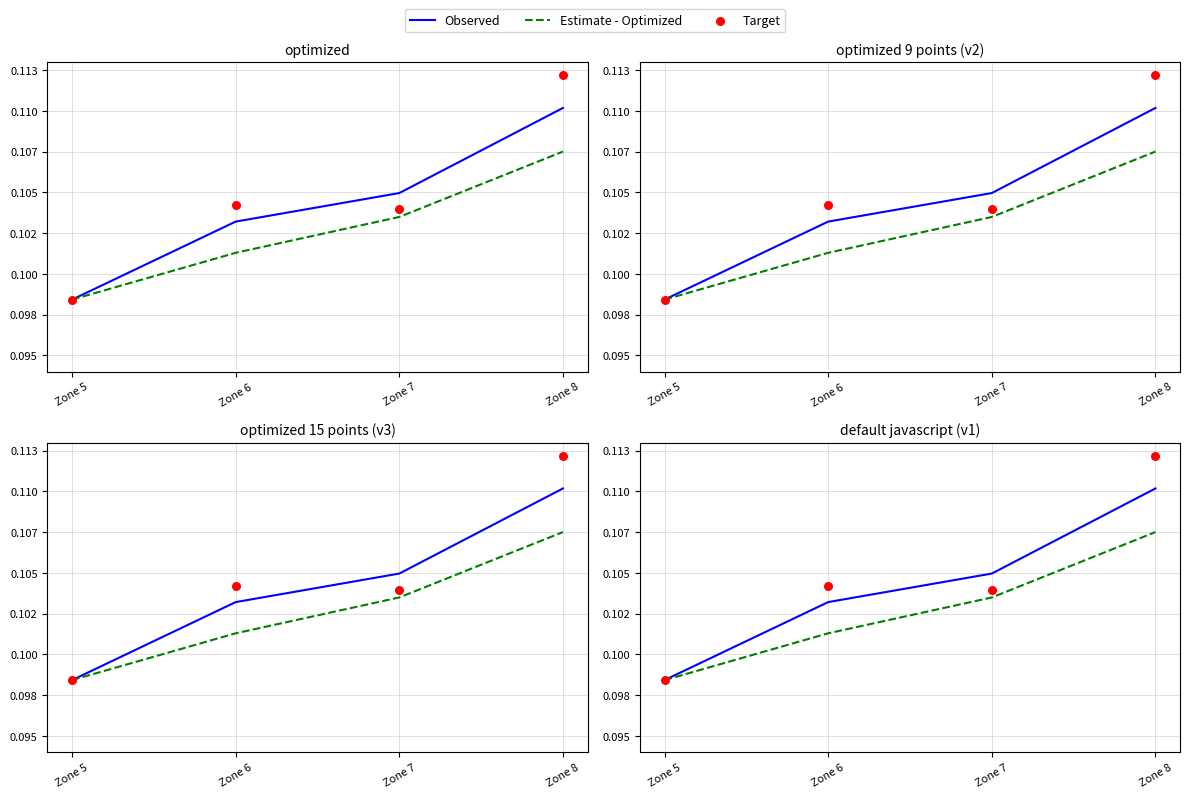

Which series reaches the maximum Y coordinate?

Target